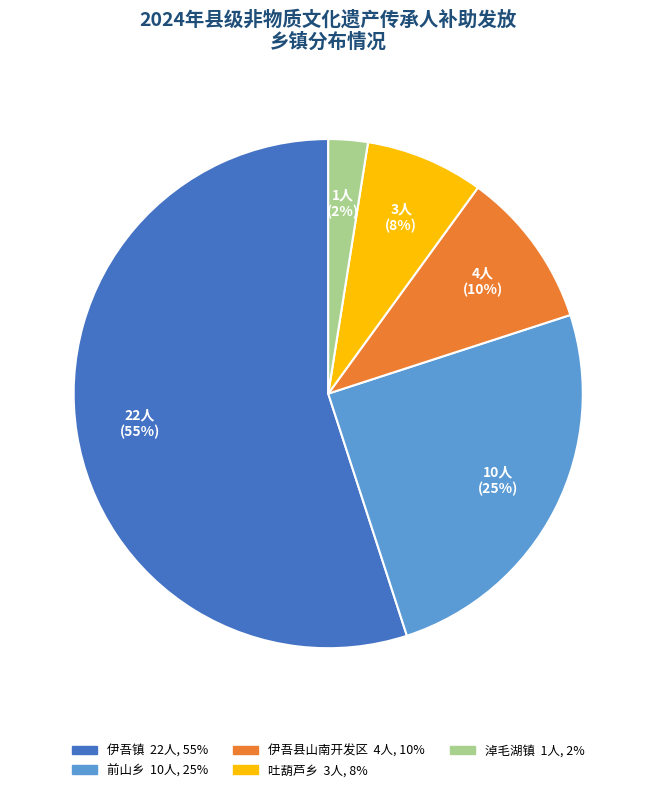

Is there any slice that represents more than half of the pie?

Yes